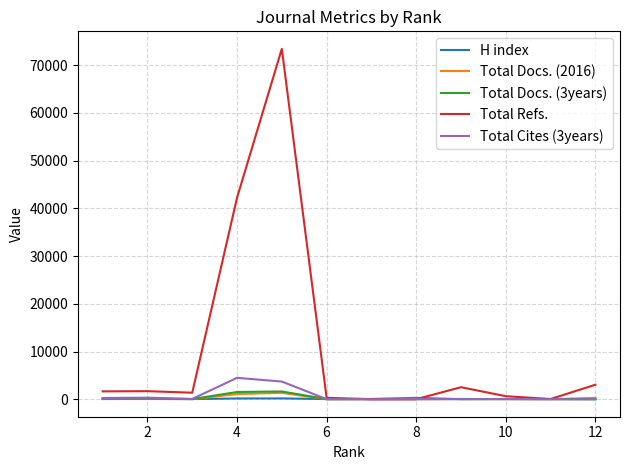

Which series has the widest spread of values?

Total Refs.